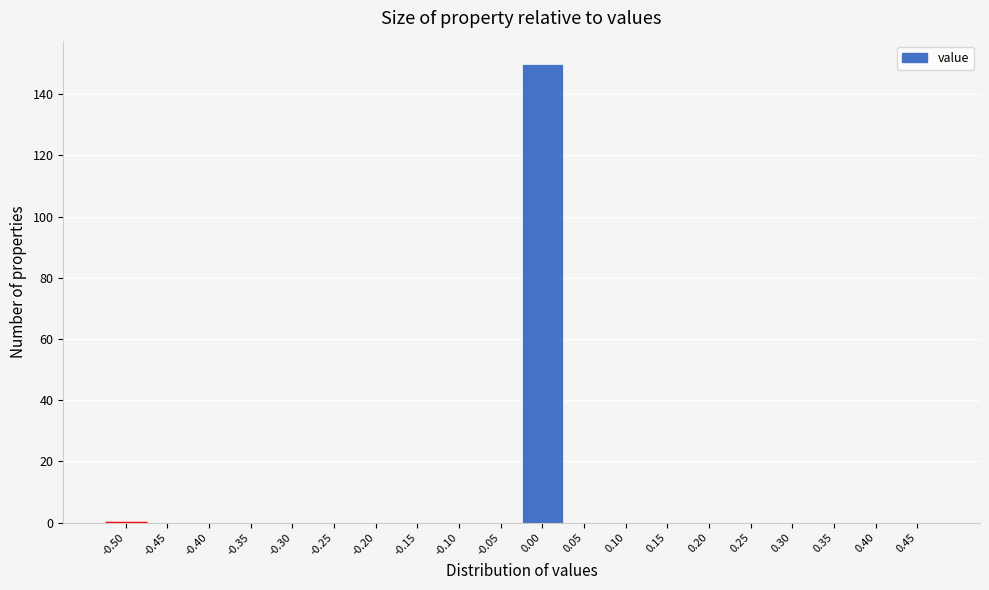

Reading right to left, extract all data points from this chart.

0.45=0	0.40=0	0.35=0	0.30=0	0.25=0	0.20=0	0.15=0	0.10=0	0.05=0	0.00=150	-0.05=0	-0.10=0	-0.15=0	-0.20=0	-0.25=0	-0.30=0	-0.35=0	-0.40=0	-0.45=0	-0.50=0